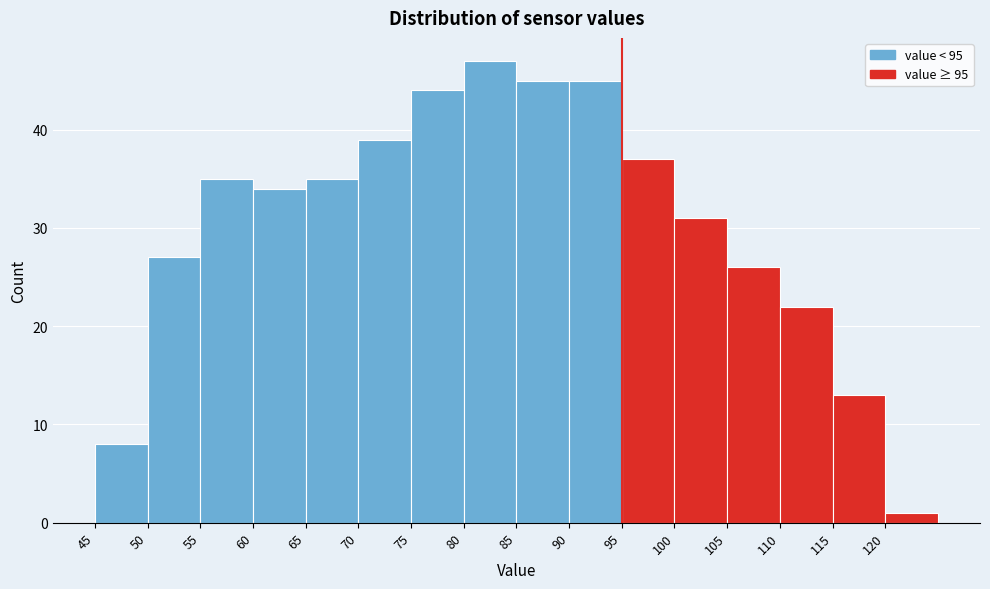

Which range on the x-axis has the tallest bar?

80 to 85